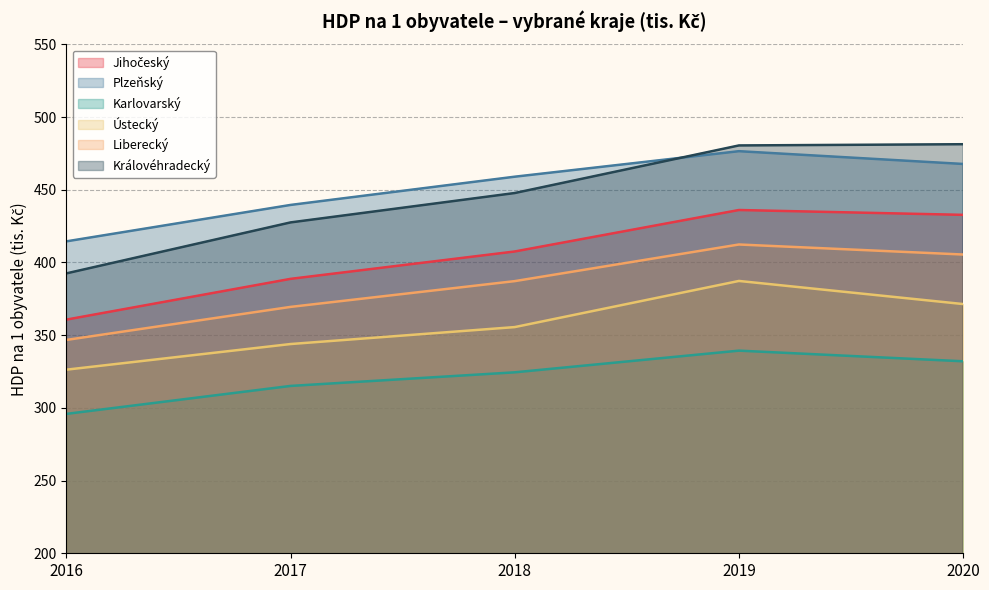

Does the chart have visible grid lines?

Yes